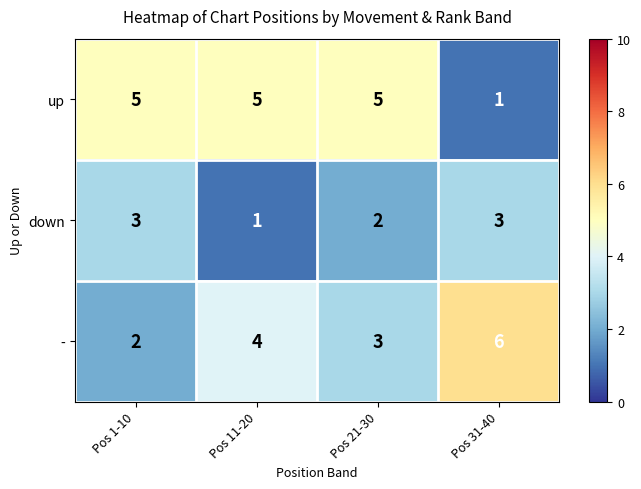

Reading left to right, list all the values displayed in this chart.

up: Pos 1-10=5	Pos 11-20=5	Pos 21-30=5	Pos 31-40=1
down: Pos 1-10=3	Pos 11-20=1	Pos 21-30=2	Pos 31-40=3
-: Pos 1-10=2	Pos 11-20=4	Pos 21-30=3	Pos 31-40=6